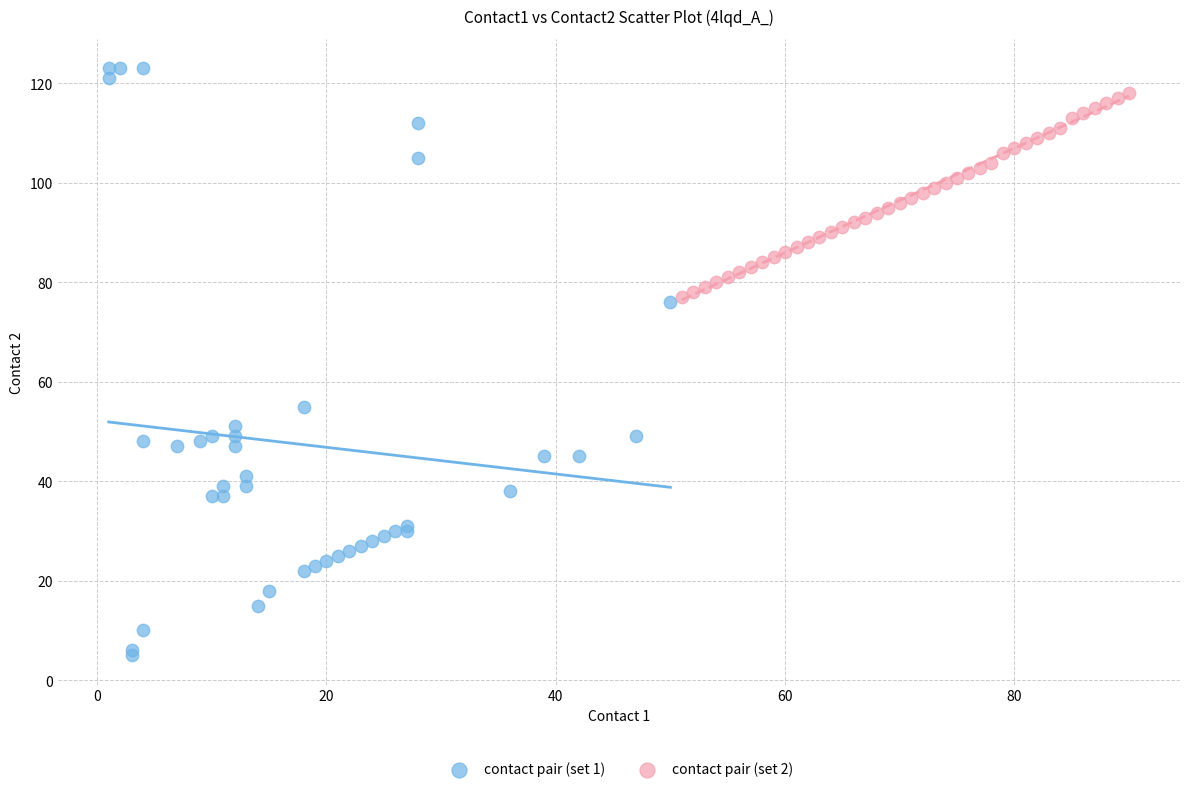

Which series contains the lowest Y value?

contact pair (set 1)